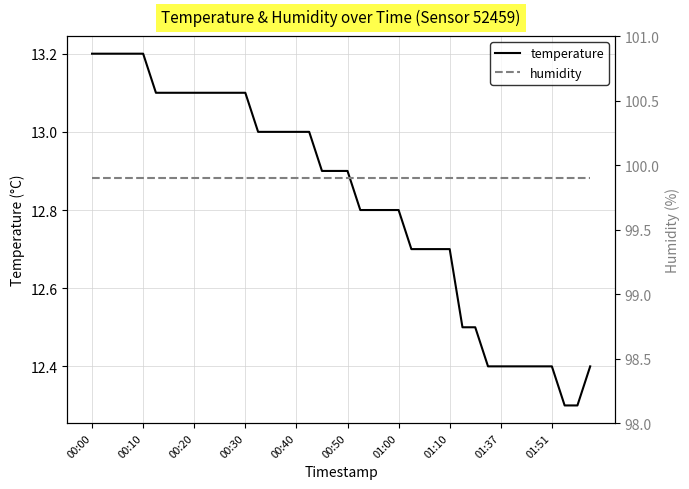

Is it true that temperature equals 12.4 at 01:51?

True